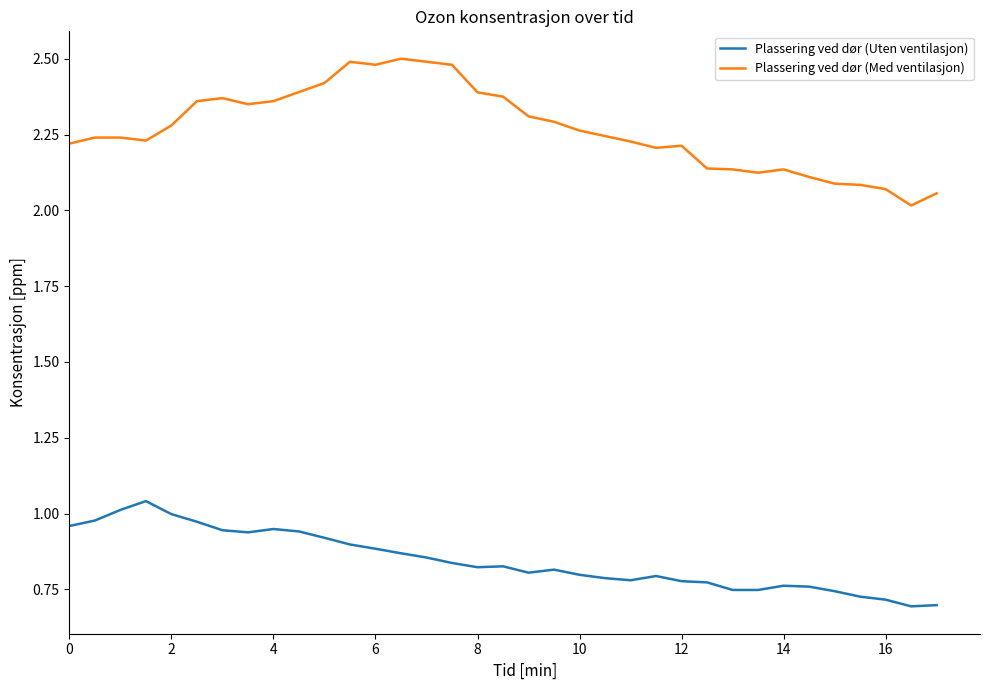

Rank the series by their average value, from lowest to highest.

Plassering ved dør (Uten ventilasjon), Plassering ved dør (Med ventilasjon)